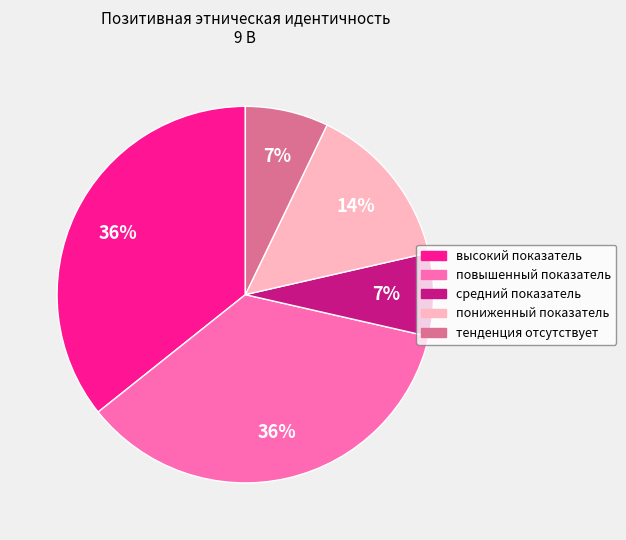

Is there a majority slice in this chart?

No